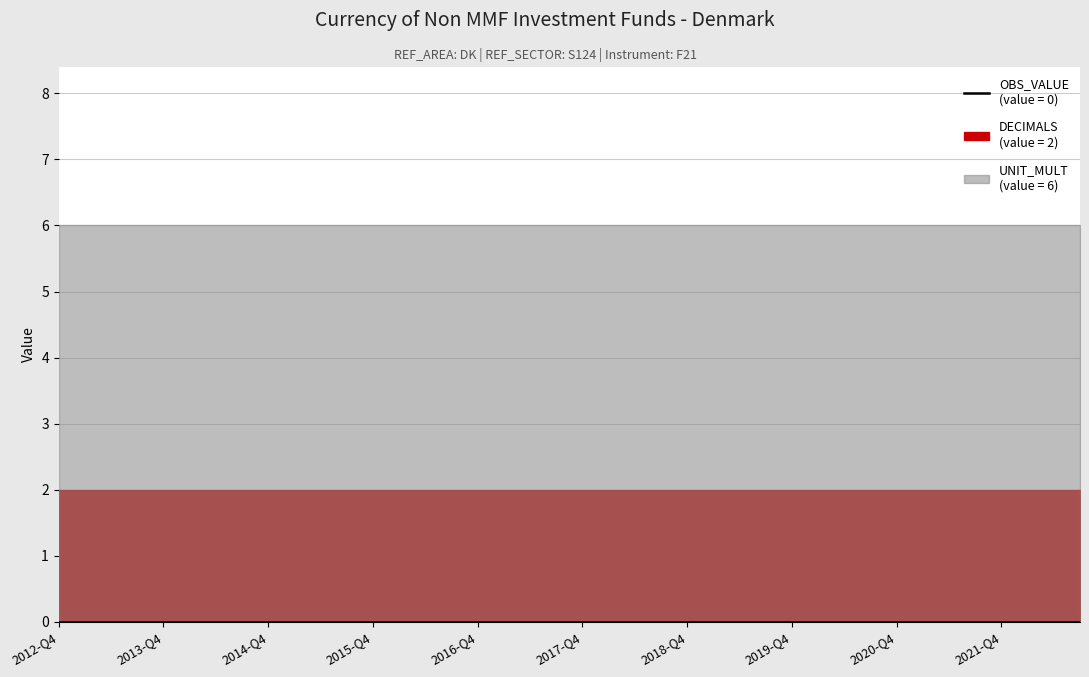

True or false: UNIT_MULT and OBS_VALUE cross at least once.

False